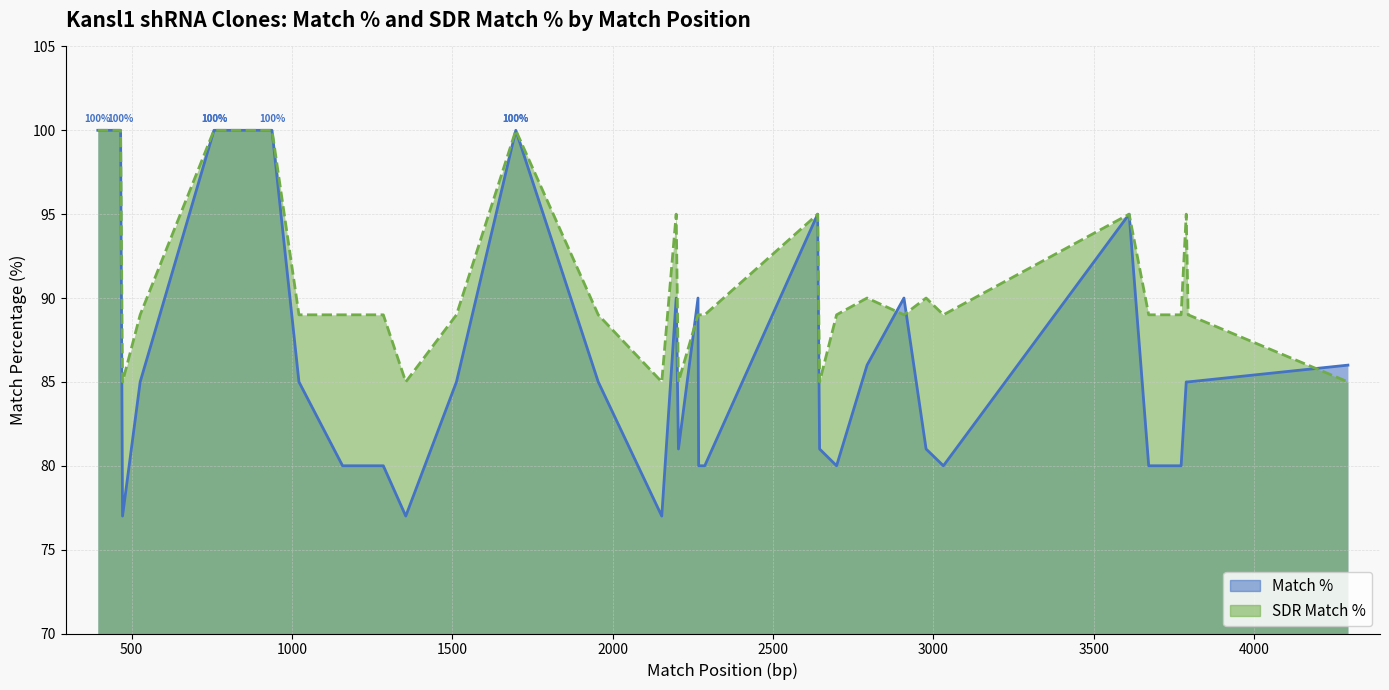

Is it true that SDR Match % equals 89 at TRCN0000431253?

True